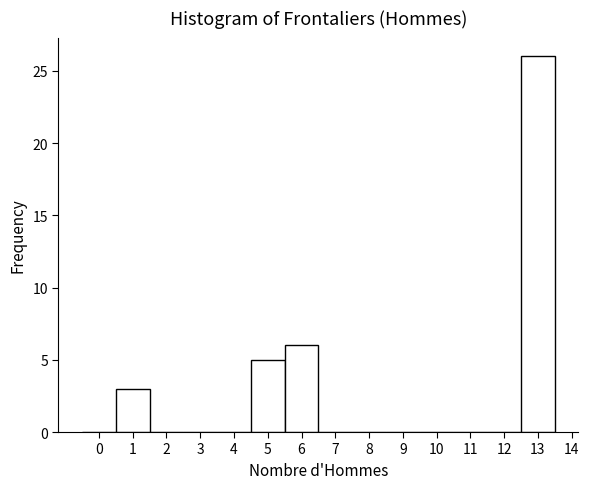

Reading left to right, list every bar in this chart as the range it spans on the x-axis followed by its height. The values are not printed on the chart, so give them approximately, as read against the axis.

-0.5 to 0.5: 0
0.5 to 1.5: 3
1.5 to 2.5: 0
2.5 to 3.5: 0
3.5 to 4.5: 0
4.5 to 5.5: 5
5.5 to 6.5: 6
6.5 to 7.5: 0
7.5 to 8.5: 0
8.5 to 9.5: 0
9.5 to 10.5: 0
10.5 to 11.5: 0
11.5 to 12.5: 0
12.5 to 13.5: 26